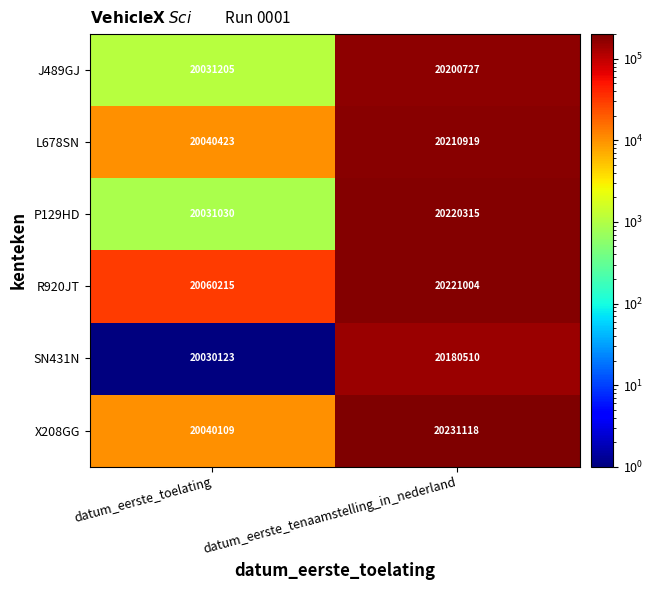

What is the difference between the highest and lowest values at datum_eerste_toelating?

30092